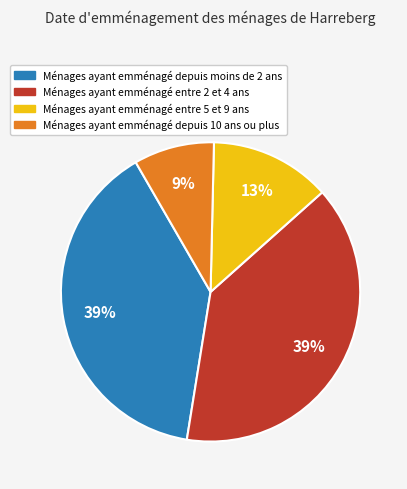

To the nearest percent, what is the difference between the largest and smallest slice percentages?

30%